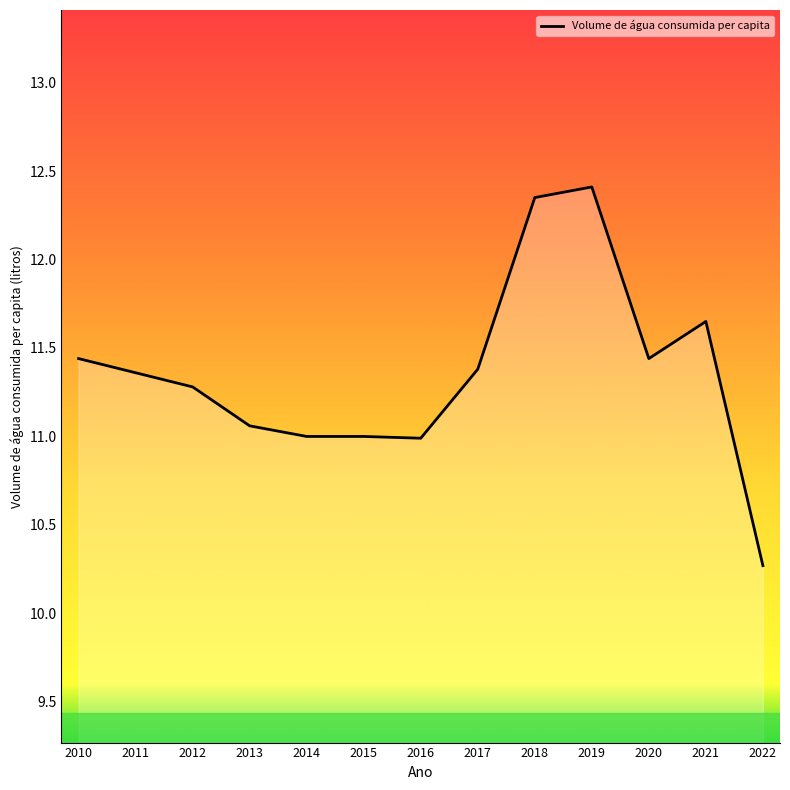

What value does the data have at 2011?

11.4